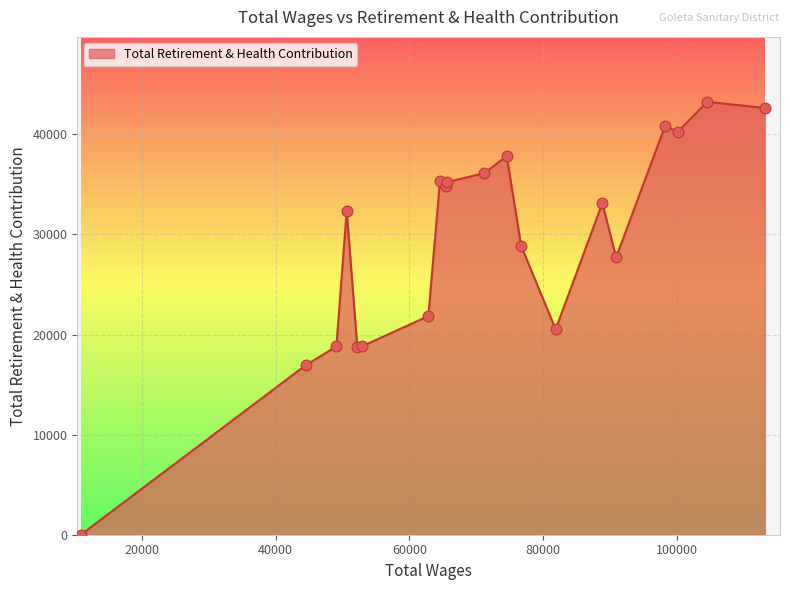

What is the difference between the maximum and minimum values?

43251